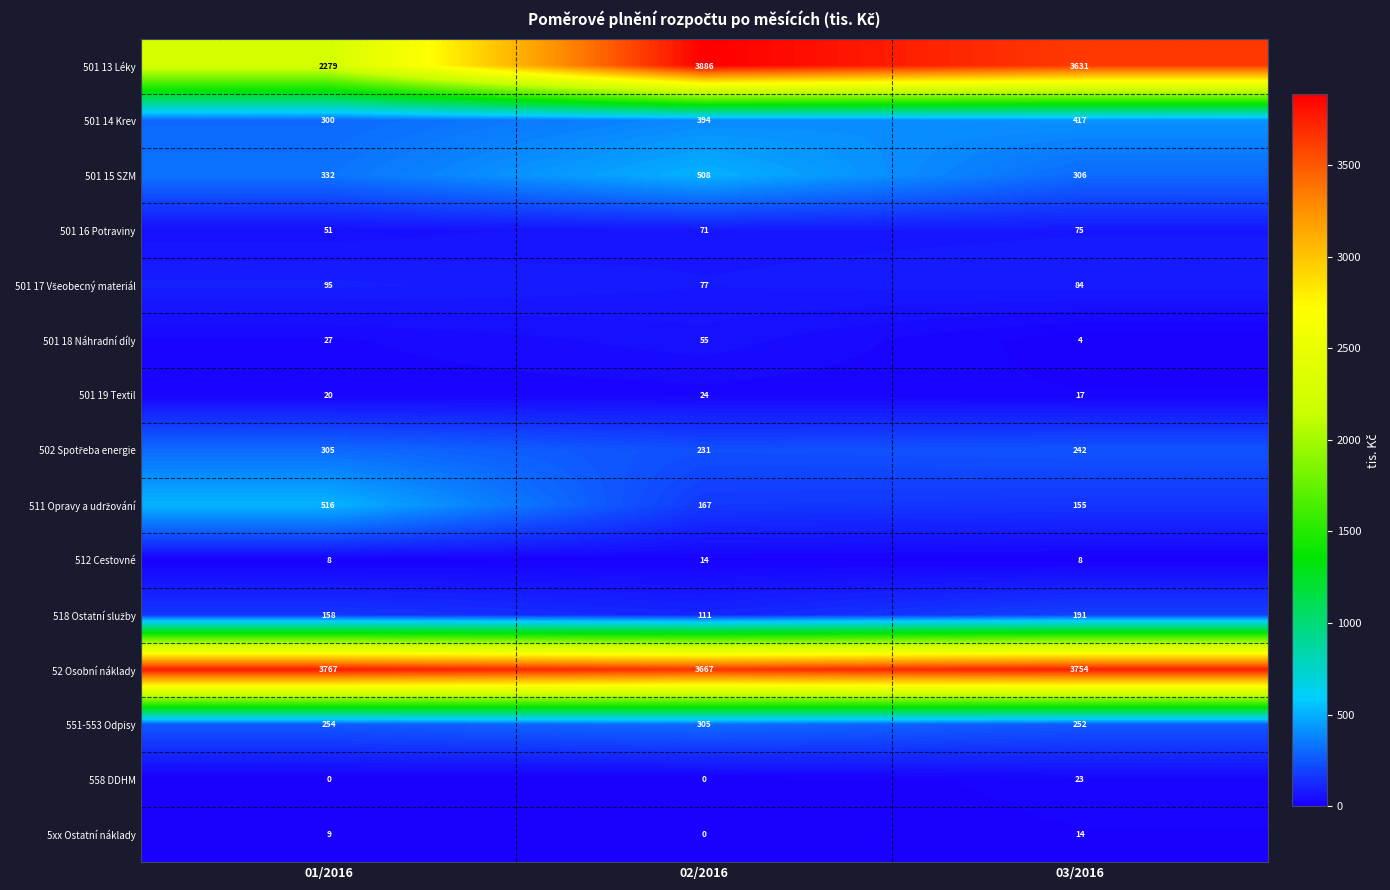

Which category has the lowest value in the 52 Osobní náklady series?

02/2016